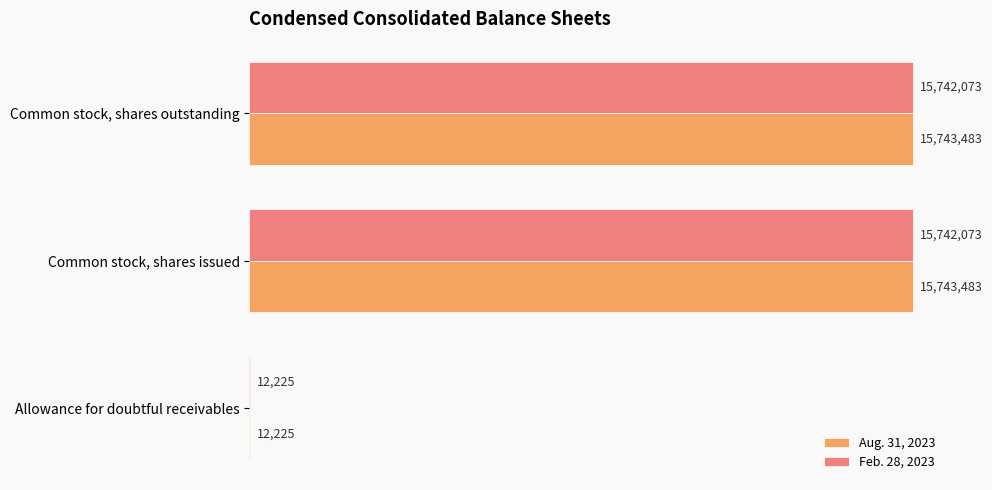

What is the average value of the Aug. 31, 2023 series?

10499730